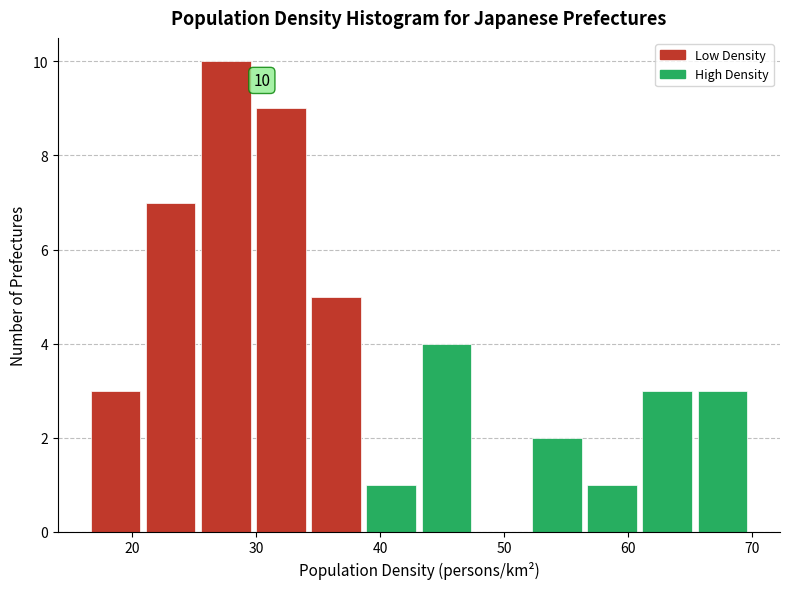

Which range on the x-axis has the tallest bar?

25 to 30